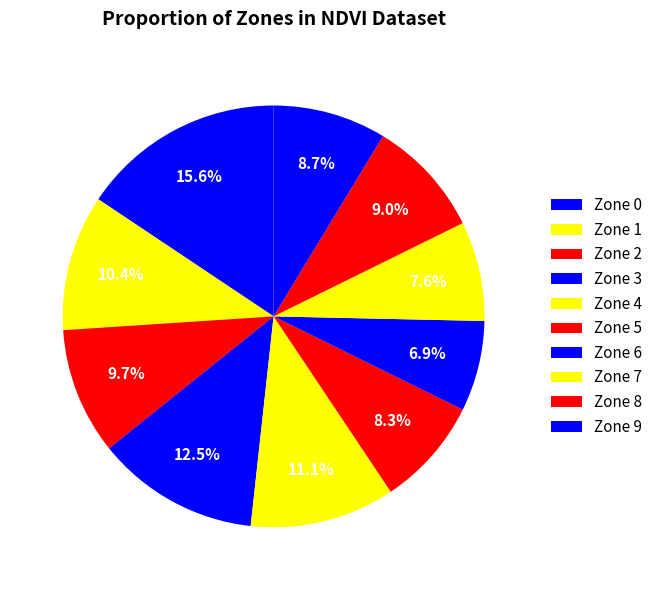

Count the number of slices in the pie.

10